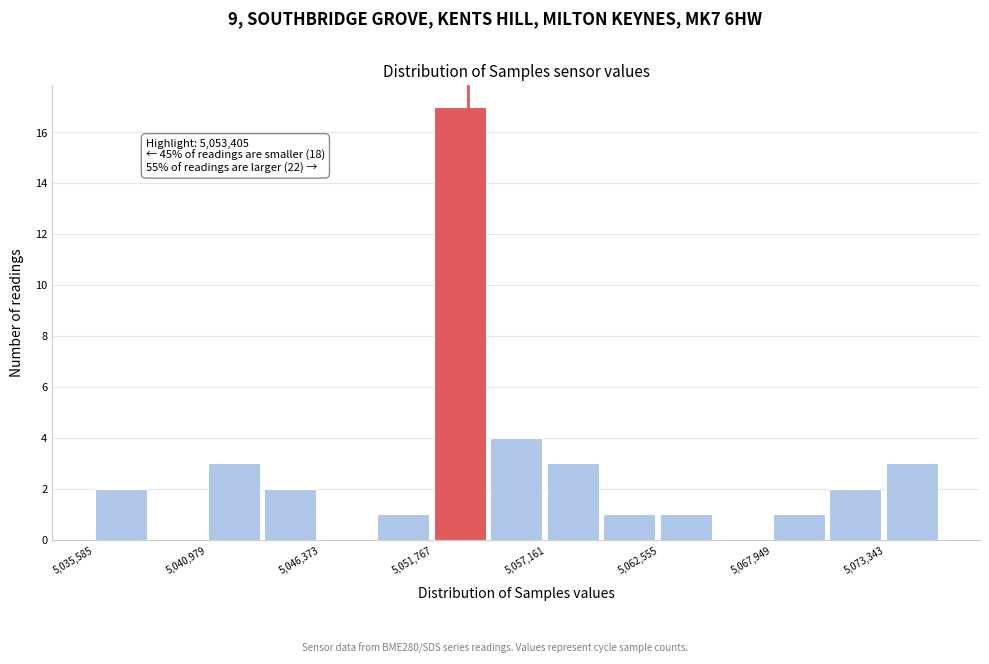

Read against the x-axis, roughly where is the centre of the tallest bar?

5053000